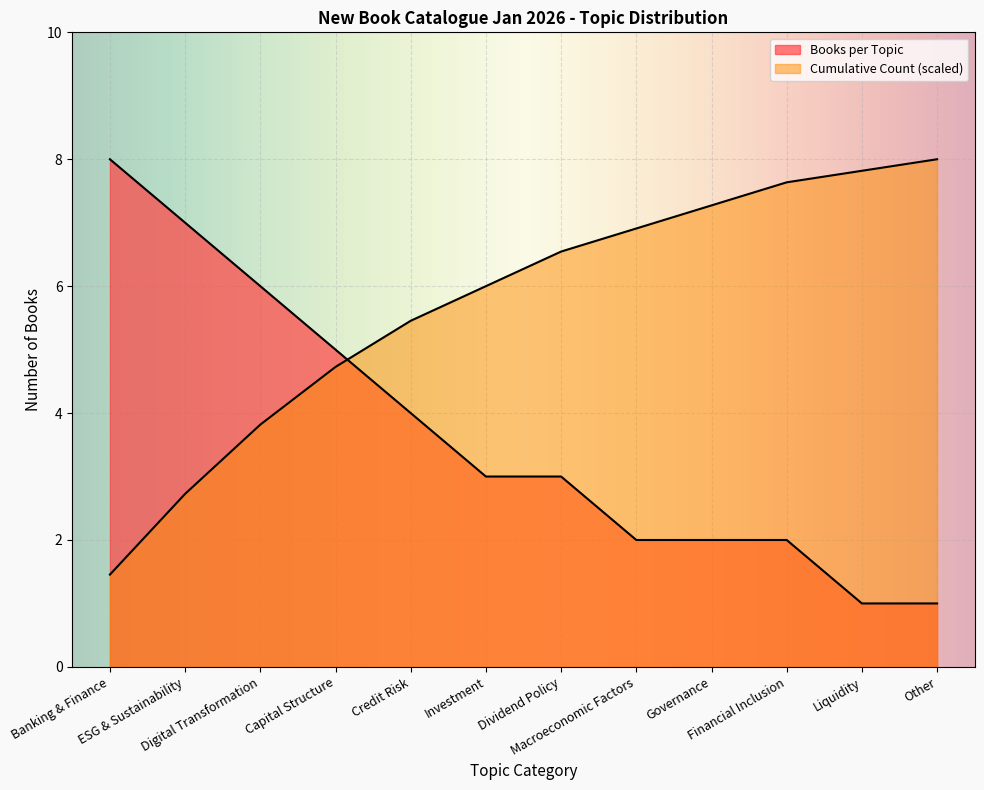

Between which two adjacent categories do Cumulative Count and Books per Topic first intersect?

Capital Structure and Credit Risk